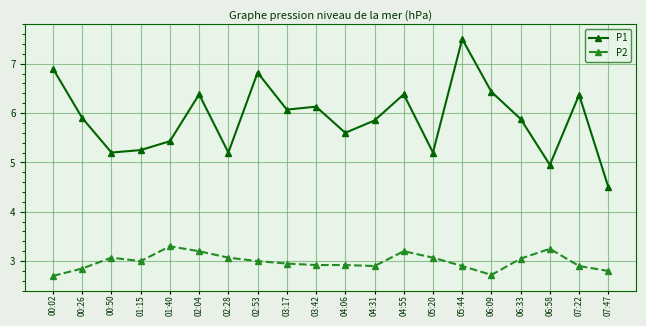

At how many categories does at least one series exceed 7?

1